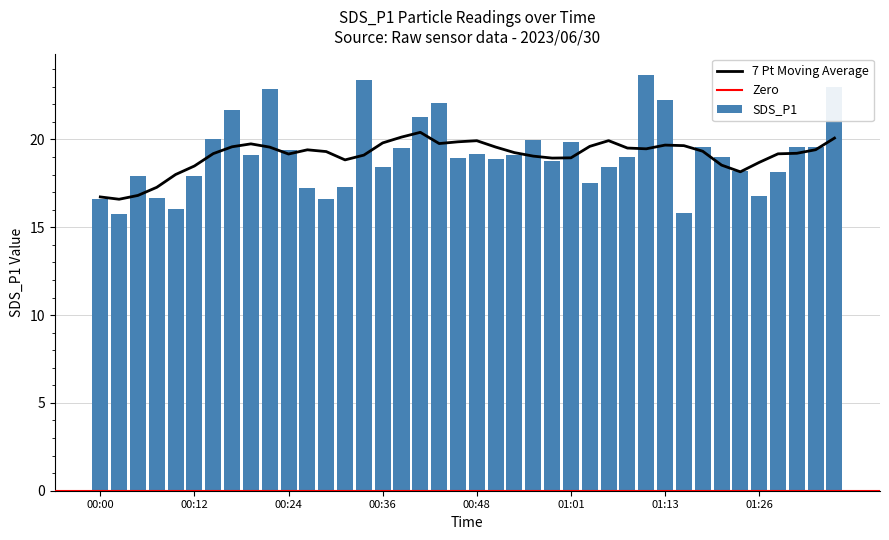

What is the label of the 2nd bar from the right?

01:33